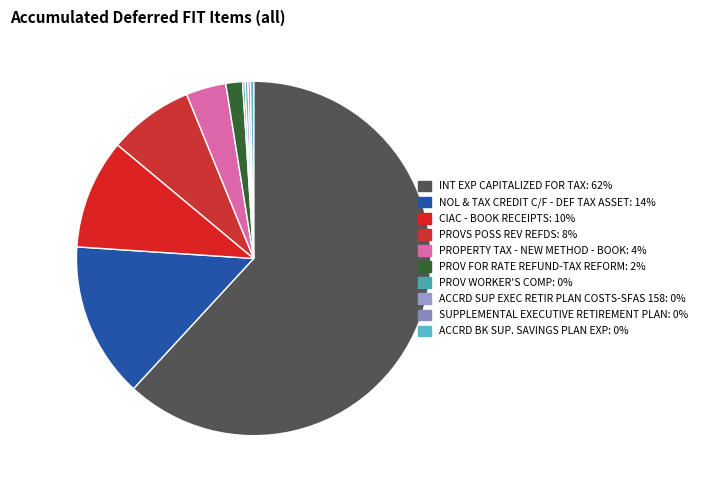

Is there a majority slice in this chart?

Yes